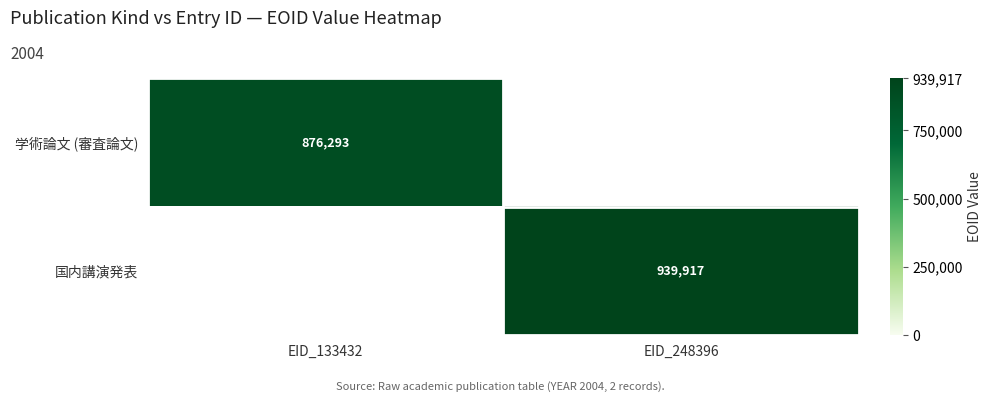

Between EID_133432 and EID_248396, which is larger?

EID_248396